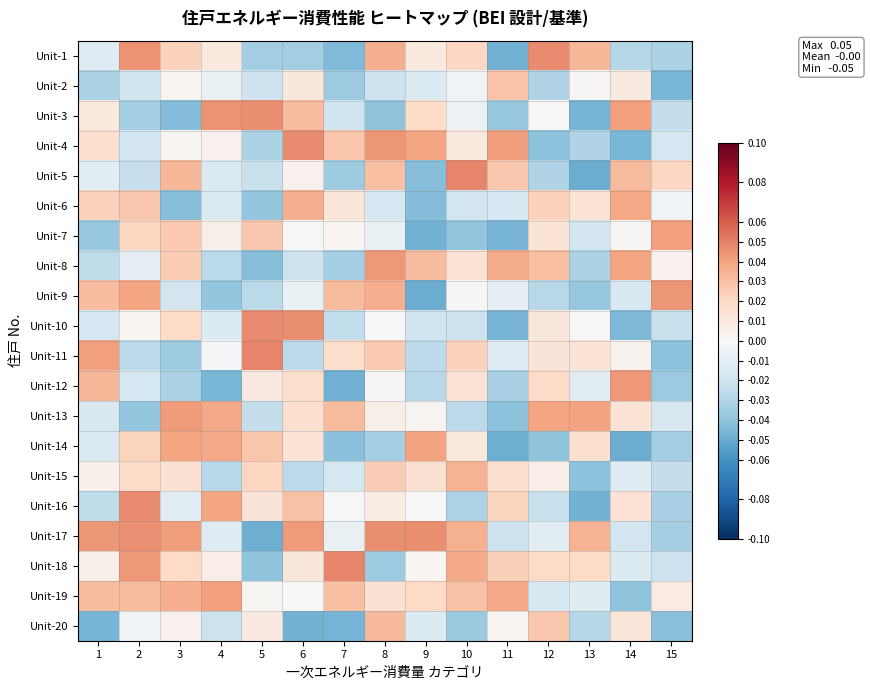

List the series in order of their peak value, lowest first.

Unit-2, Unit-20, Unit-15, Unit-6, Unit-14, Unit-7, Unit-19, Unit-13, Unit-8, Unit-12, Unit-9, Unit-3, Unit-17, Unit-4, Unit-1, Unit-10, Unit-16, Unit-11, Unit-5, Unit-18